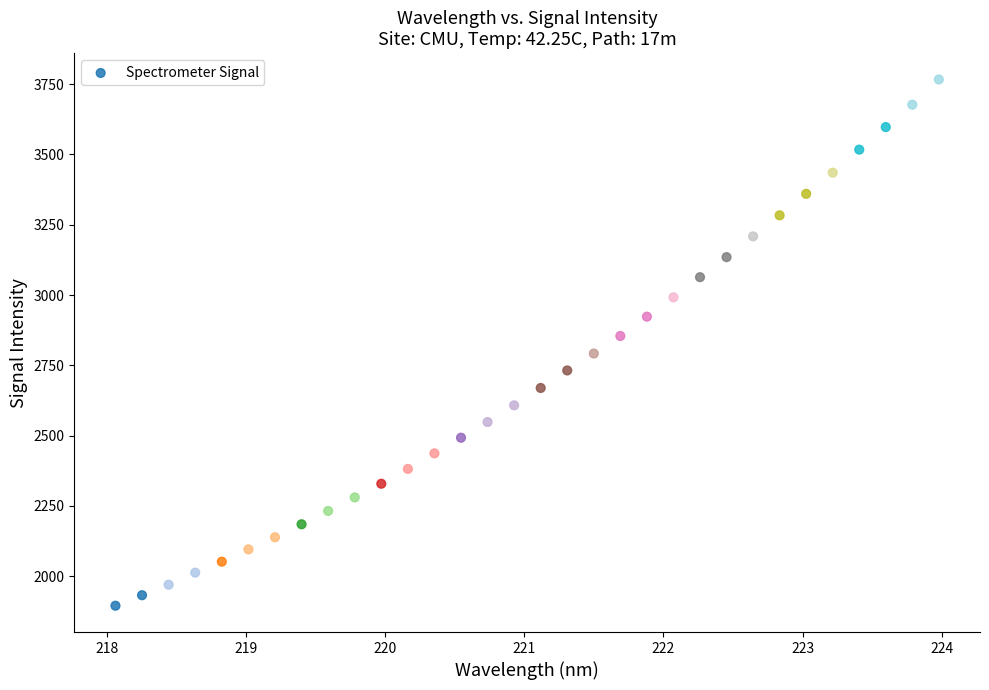

What is the range of X values (max minus min)?

5.9